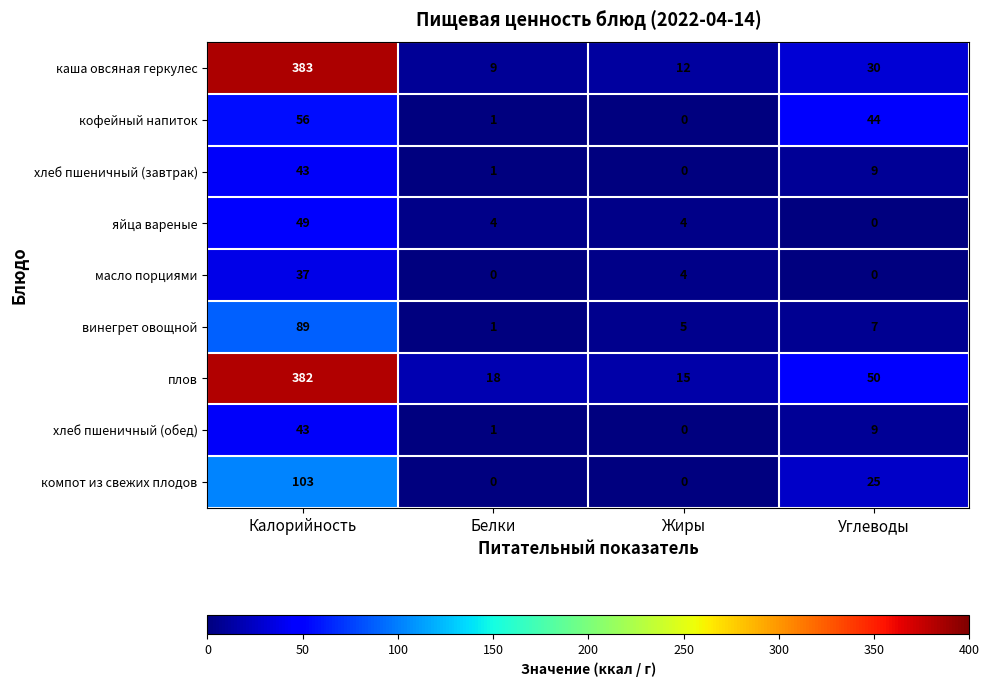

What is the difference between the second highest and second lowest values in the хлеб пшеничный (обед) series?

8